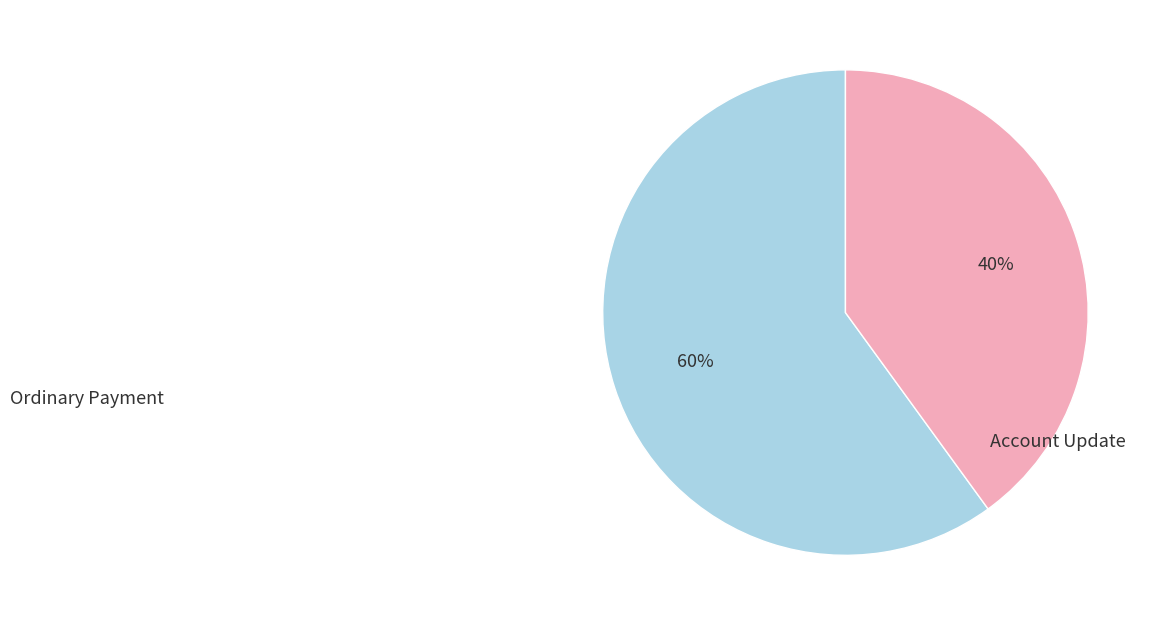

To the nearest percent, what is the average slice percentage?

50%